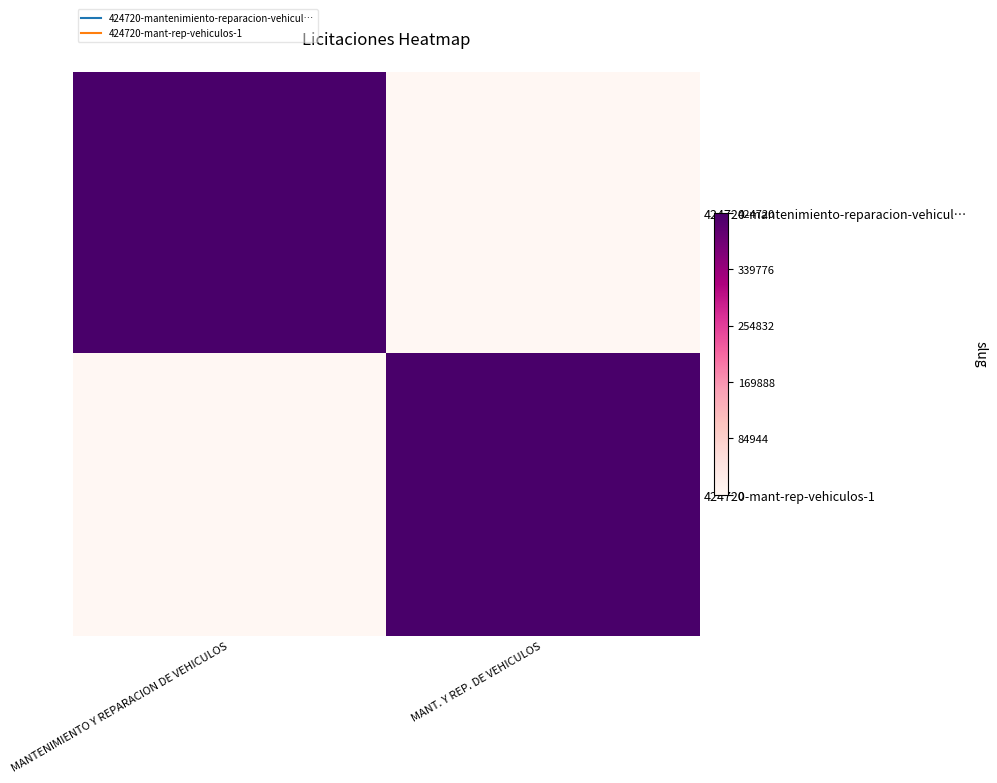

Reading left to right, transcribe all the data shown in this chart.

424720-mantenimiento-reparacion-vehicul…: MANTENIMIENTO Y REPARACION DE VEHICULOS=13.0	MANT. Y REP. DE VEHICULOS=0.0
424720-mant-rep-vehiculos-1: MANTENIMIENTO Y REPARACION DE VEHICULOS=0.0	MANT. Y REP. DE VEHICULOS=13.0